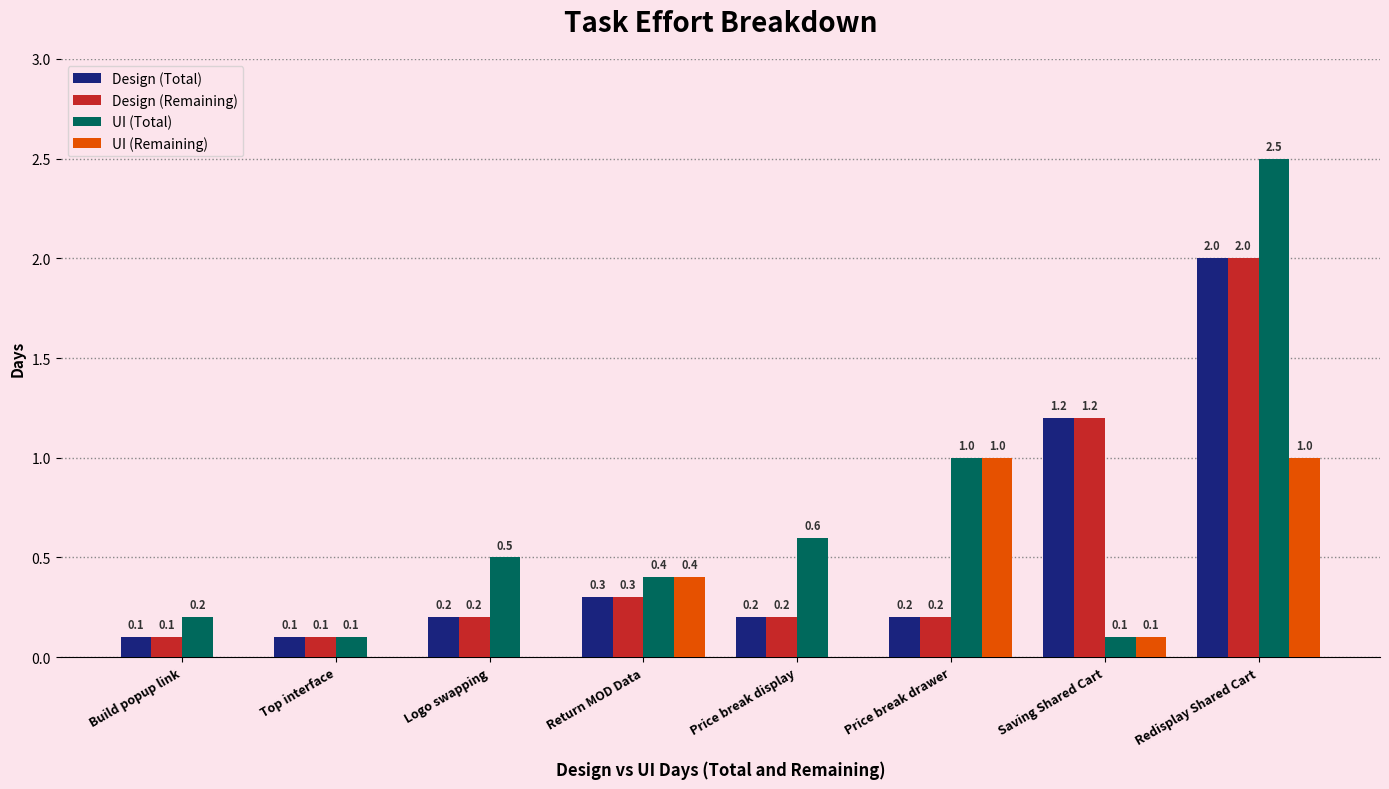

Which series changed the most between Logo swapping and Price break display?

UI (Total)